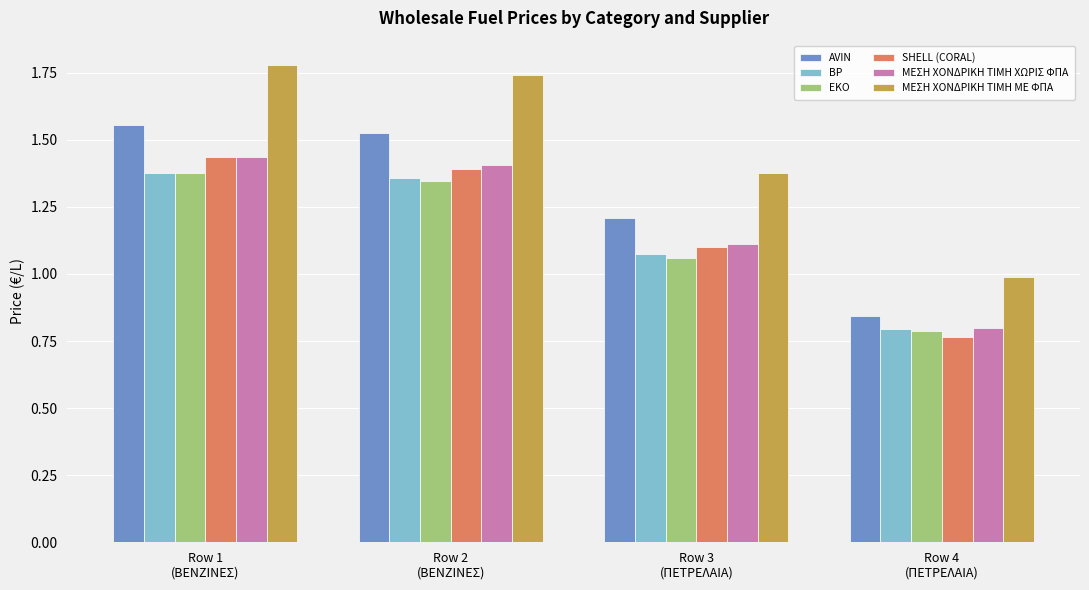

Which series has the largest total across all categories?

ΜΕΣΗ ΧΟΝΔΡΙΚΗ ΤΙΜΗ ΜΕ ΦΠΑ